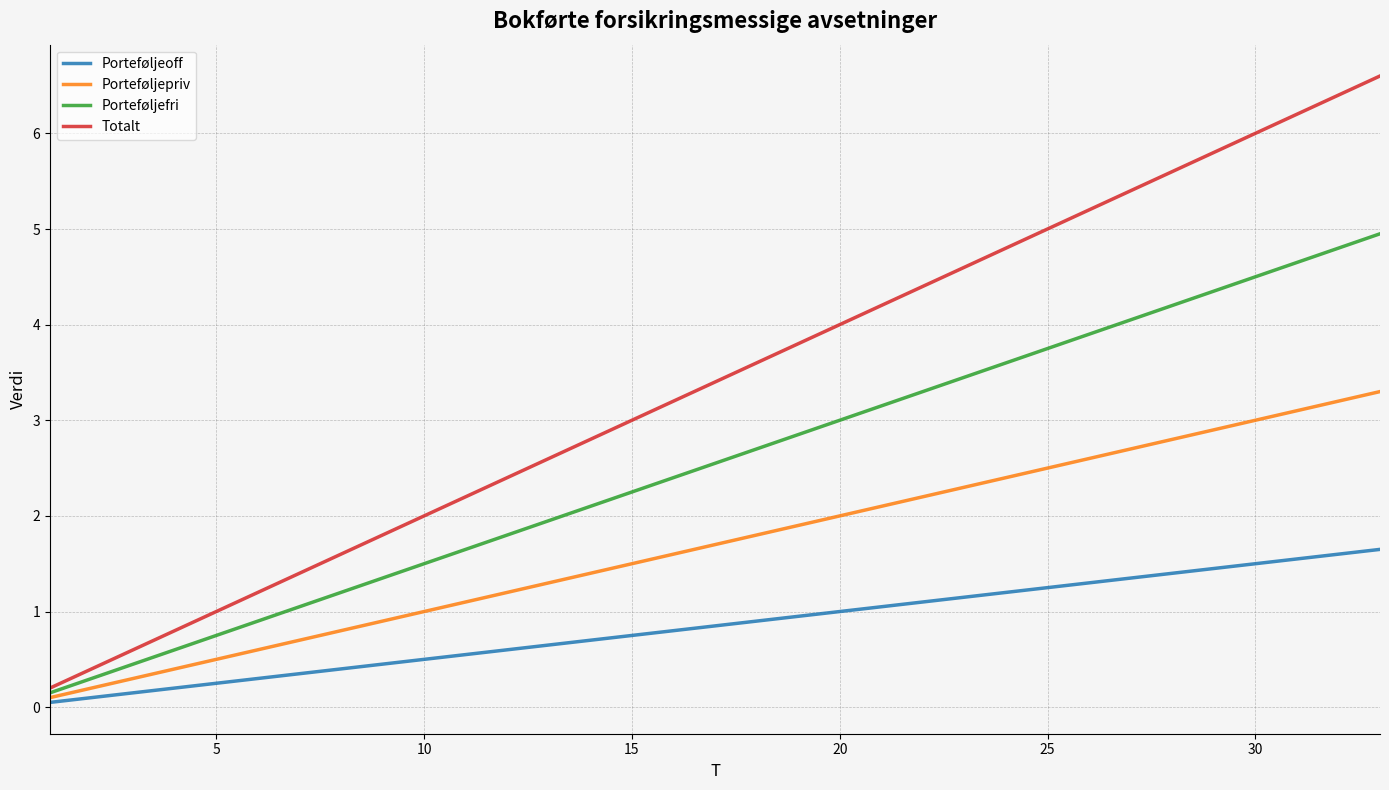

What is the maximum value shown in the chart?

6.6